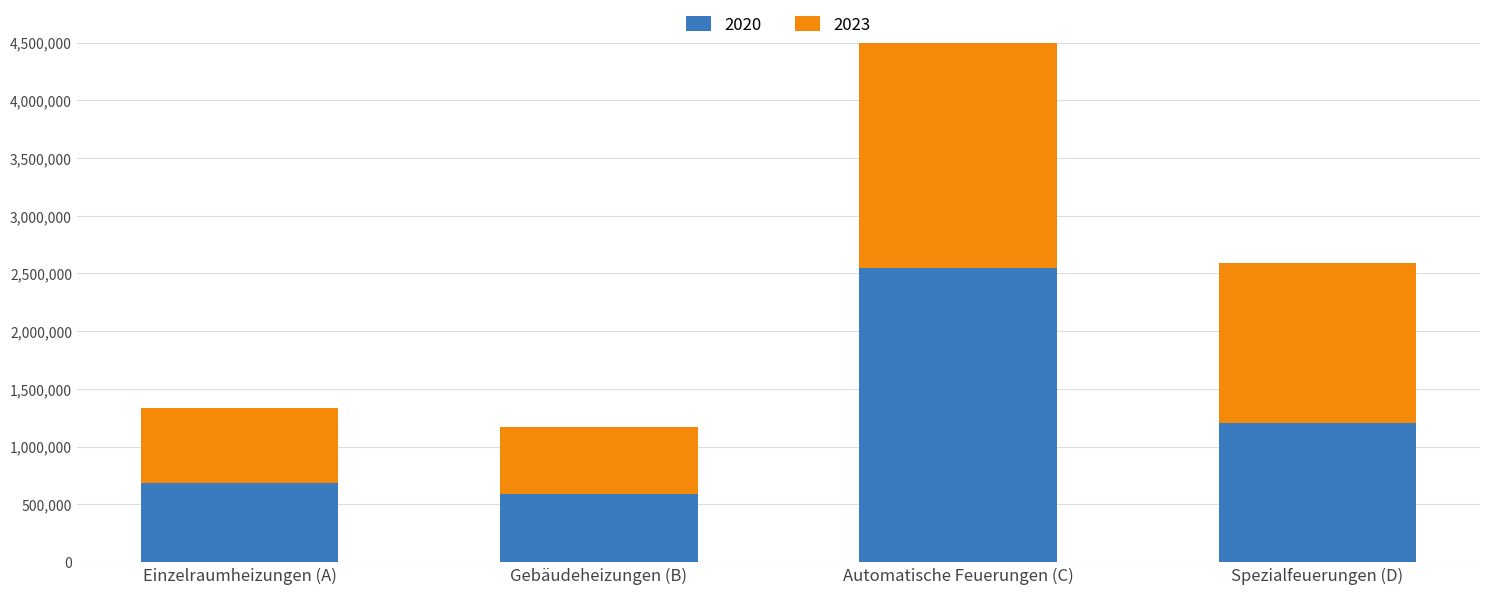

Rank the categories by 2023 value from highest to lowest.

Automatische Feuerungen (C), Spezialfeuerungen (D), Einzelraumheizungen (A), Gebäudeheizungen (B)